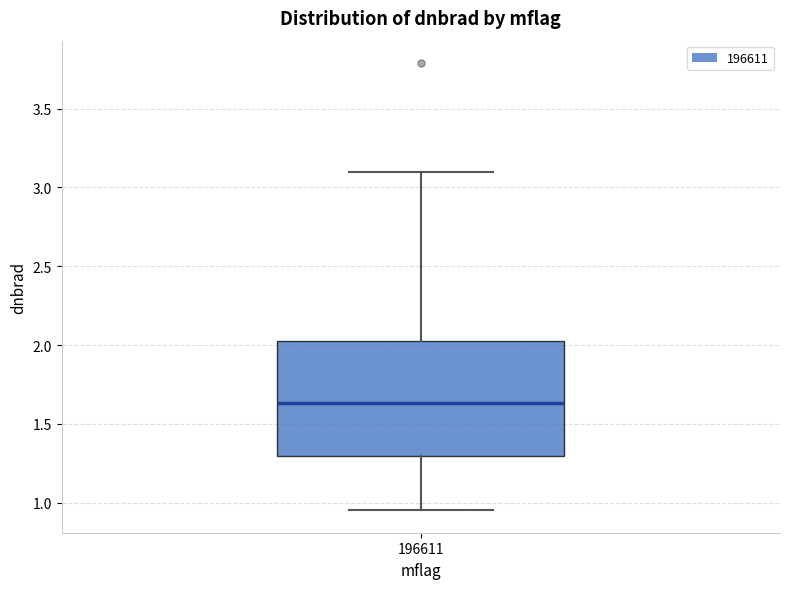

Transcribe this box plot: give where the median line is, the range the box spans, and where the two whiskers end, as read against the y-axis. The values are not printed on the chart, so give them approximately, as read against the axis.

median 1.65, box 1.30 to 2.05, whiskers 0.95 to 3.10